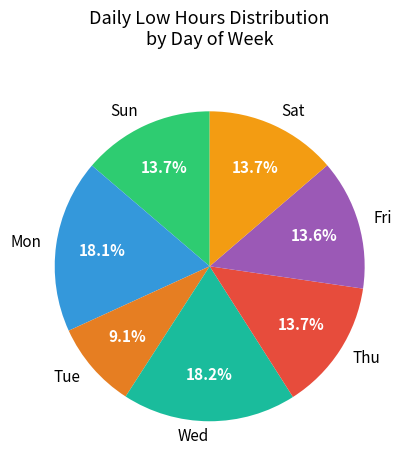

What percentage do Mon and Fri together represent?

31.7%